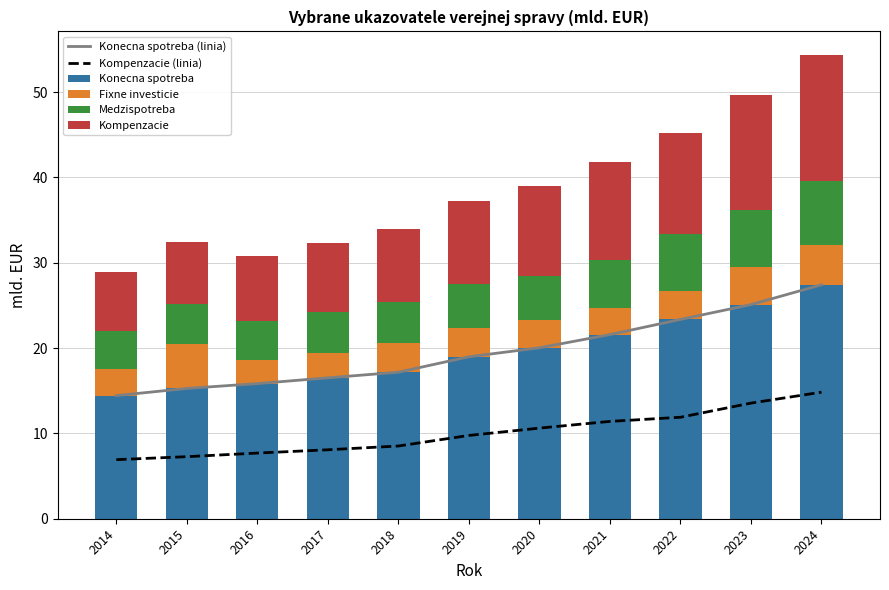

Rank the series at 2021 from highest to lowest value.

Konecna spotreba (linia), Konecna spotreba, Kompenzacie (linia), Kompenzacie, Medzispotreba, Fixne investicie